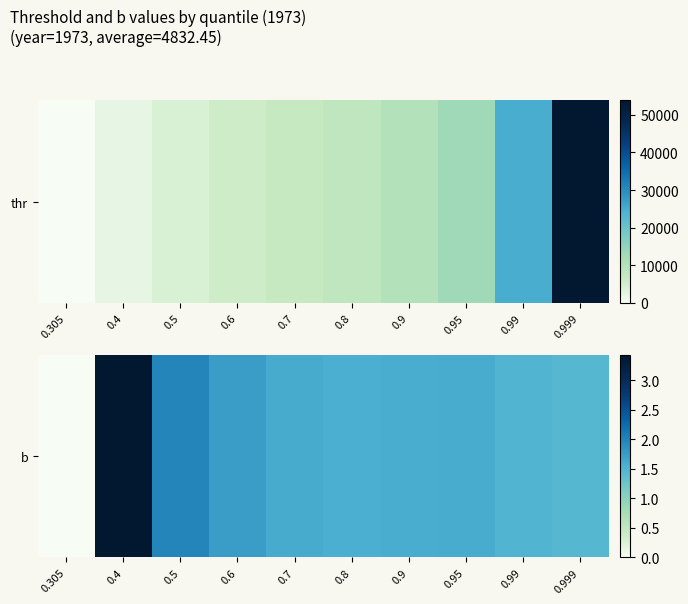

What is the difference between the values at 0.305 and 0.95?

1.6